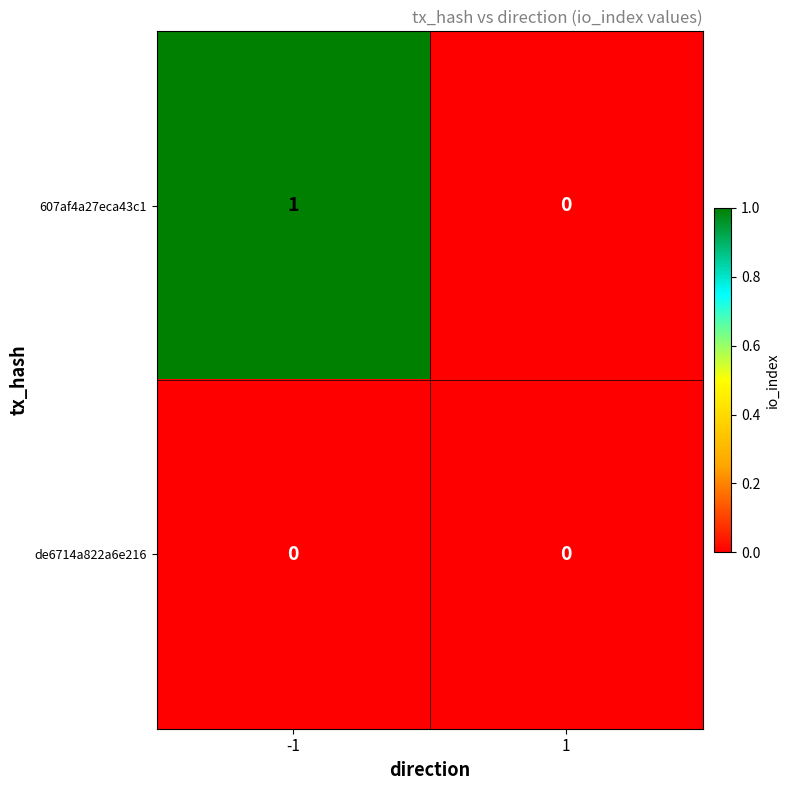

Between -1 and 1, which series saw the biggest shift?

607af4a27eca43c1